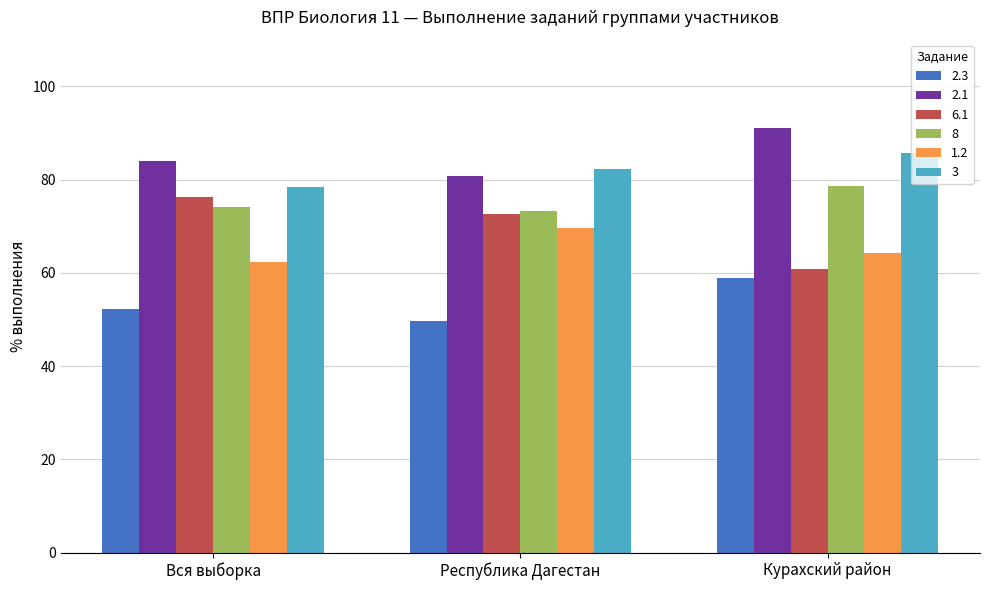

Reading left to right, list all the values displayed in this chart.

2.3: Вся выборка=52.2	Республика Дагестан=49.6	Курахский район=58.9
2.1: Вся выборка=83.9	Республика Дагестан=80.8	Курахский район=91.1
6.1: Вся выборка=76.3	Республика Дагестан=72.6	Курахский район=60.7
8: Вся выборка=74.0	Республика Дагестан=73.2	Курахский район=78.6
1.2: Вся выборка=62.4	Республика Дагестан=69.5	Курахский район=64.3
3: Вся выборка=78.3	Республика Дагестан=82.3	Курахский район=85.7